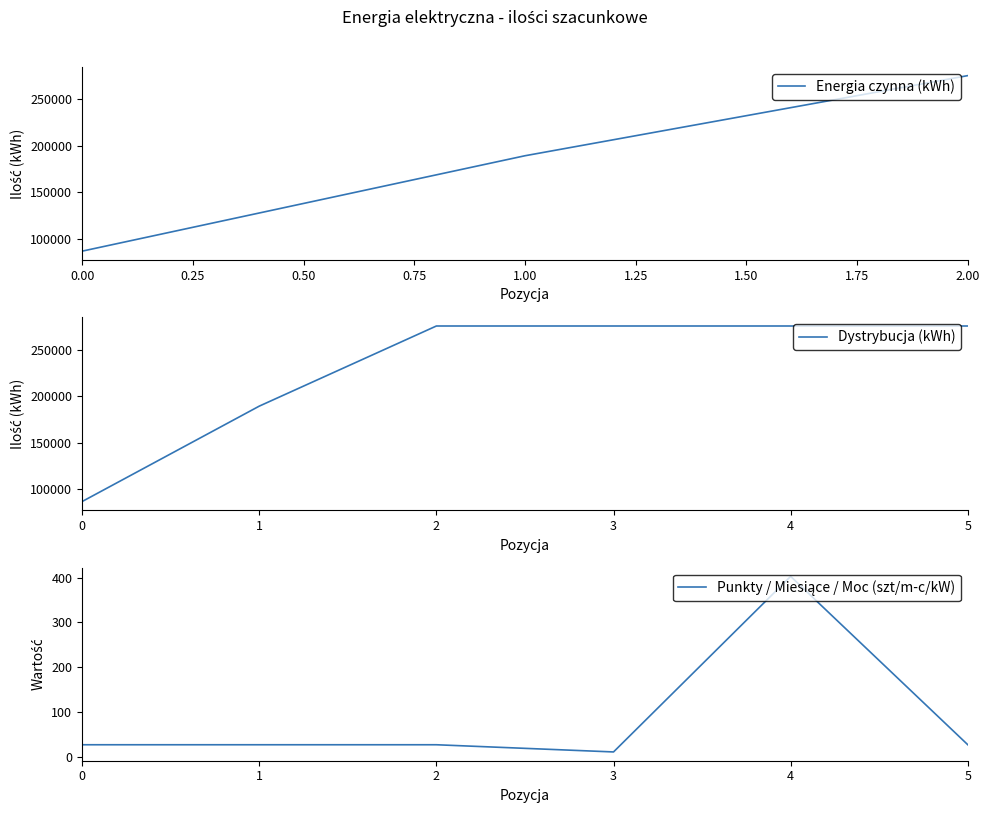

What is the lowest value of the Energia czynna (kWh) series?

86436.2